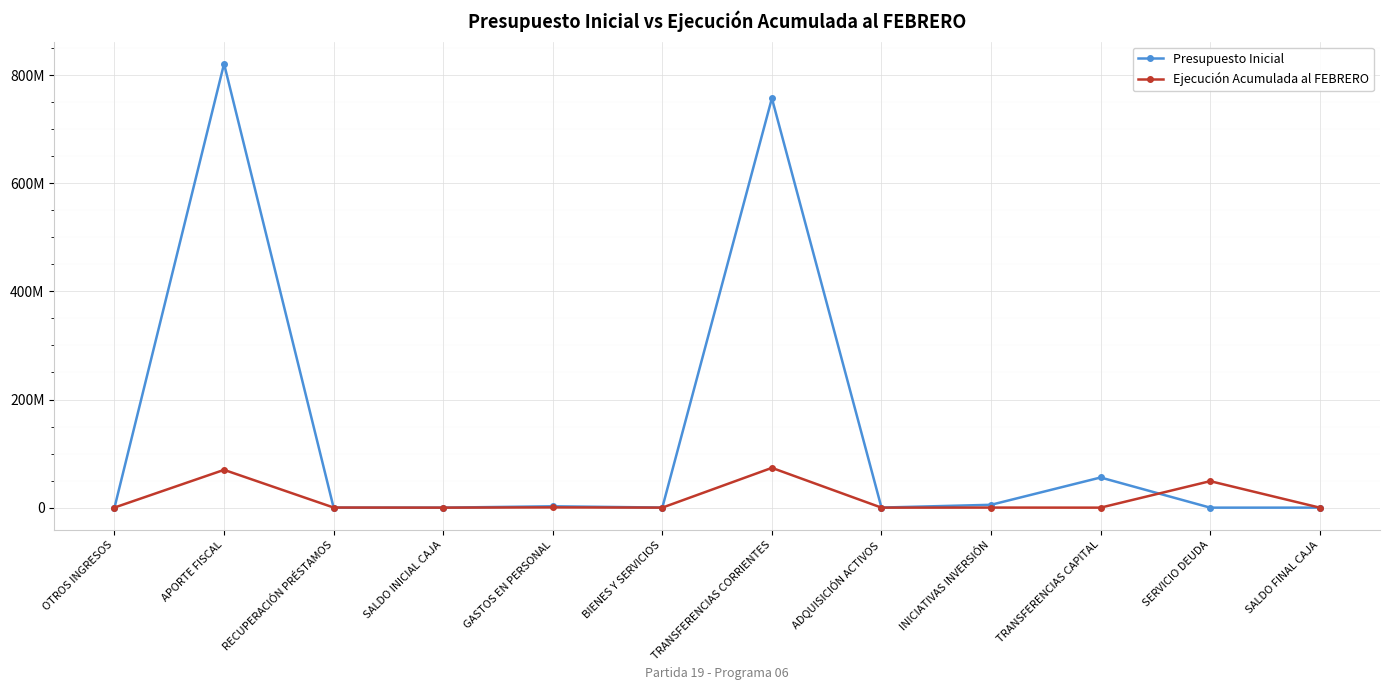

In Ejecución Acumulada al FEBRERO, how many points are higher than both neighbors (excluding endpoints)?

5